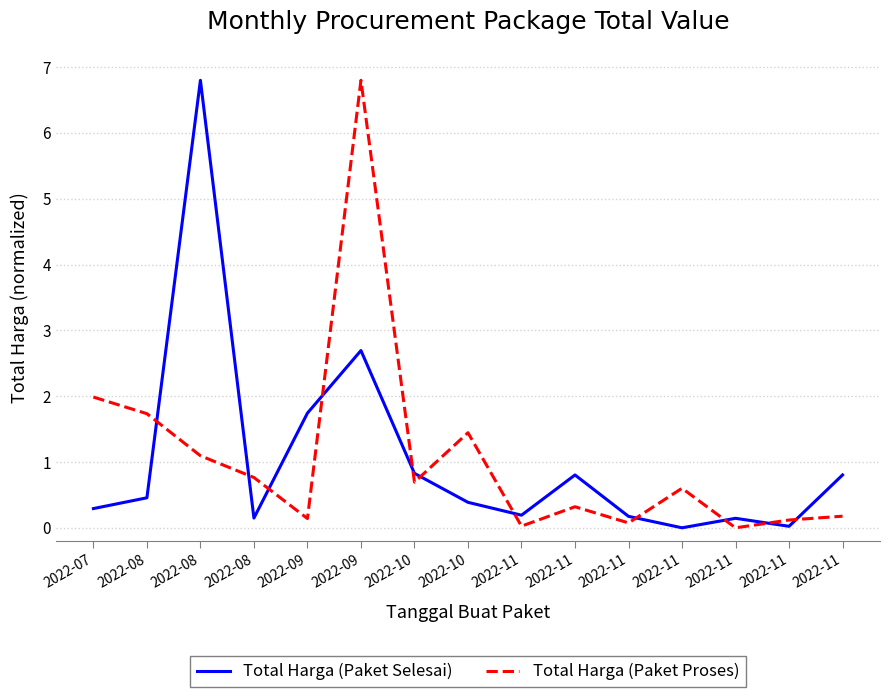

What are all the series names shown in the legend?

Total Harga (Paket Selesai), Total Harga (Paket Proses)